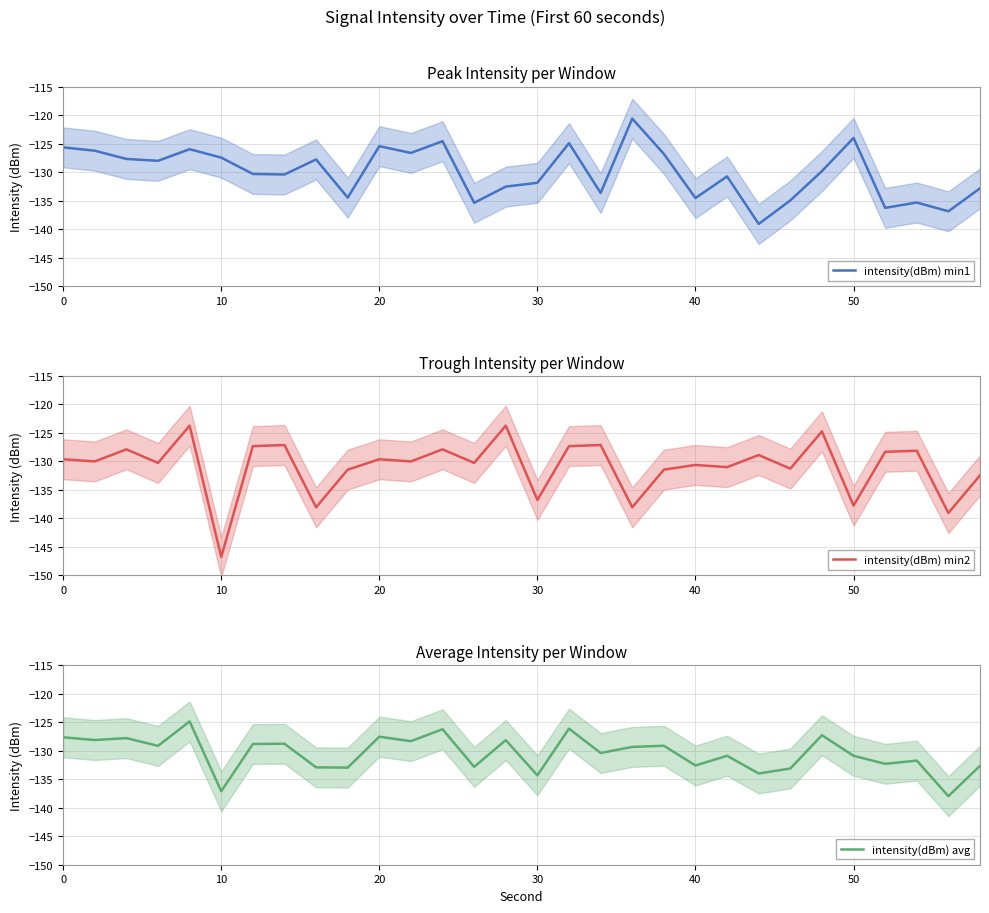

What is the lowest value of the intensity(dBm) min1 series?

-139.1